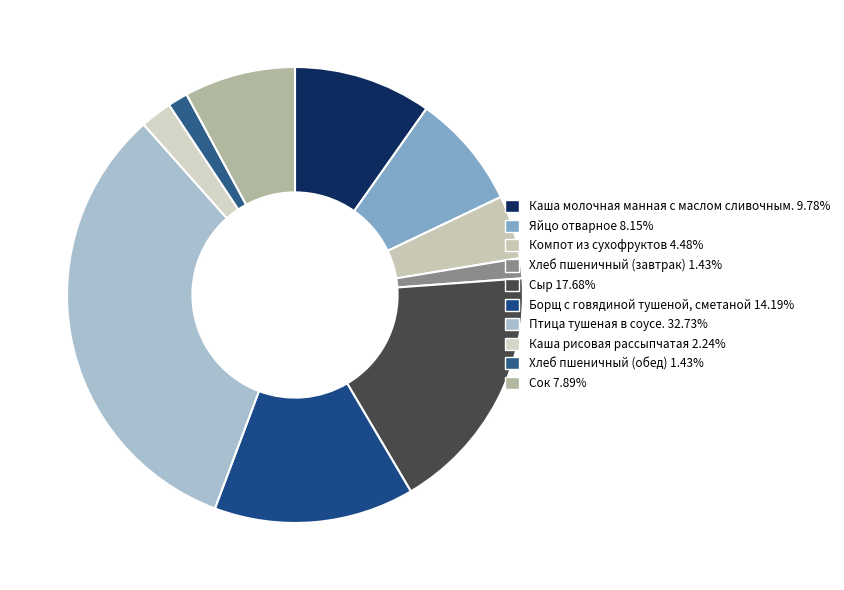

Does any single category account for the majority?

No